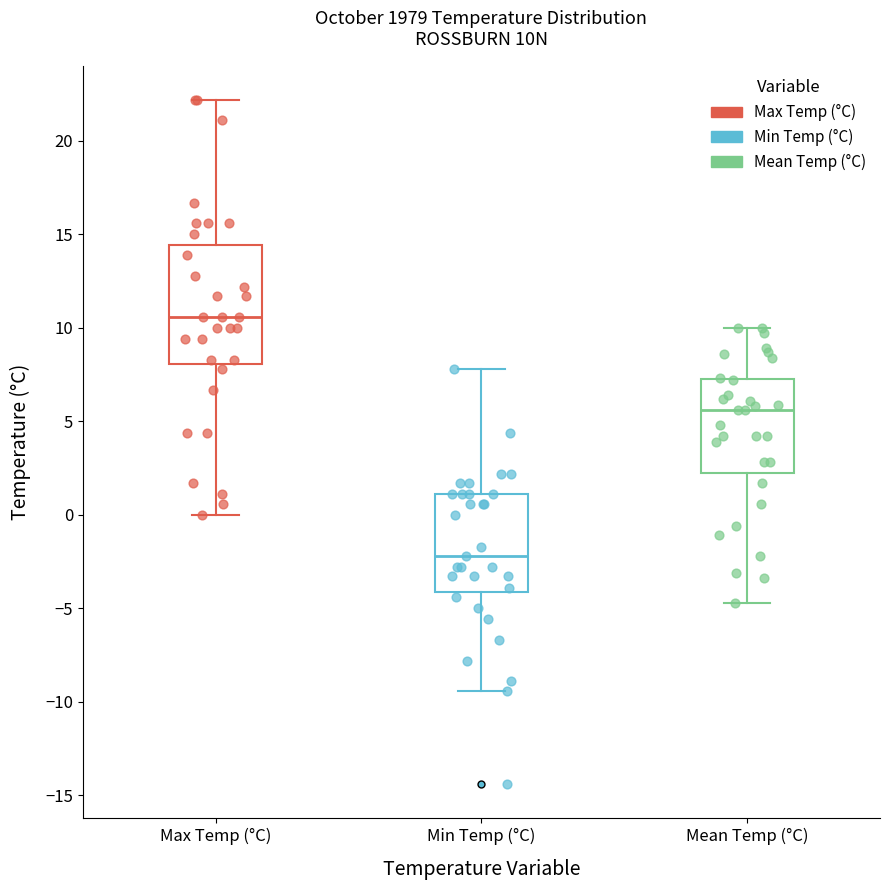

Comparing the boxes themselves (not the whiskers), which one is the tallest?

Max Temp (°C)